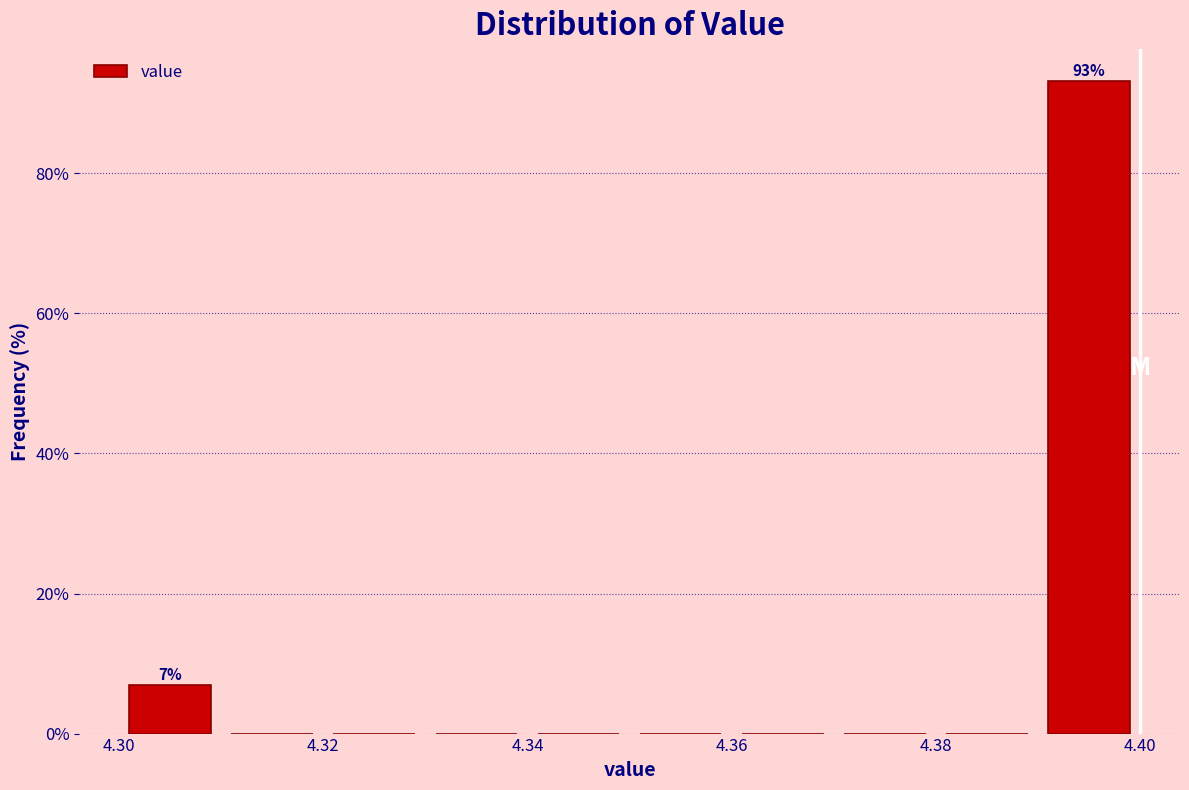

Which range on the x-axis has the tallest bar?

4.39 to 4.40